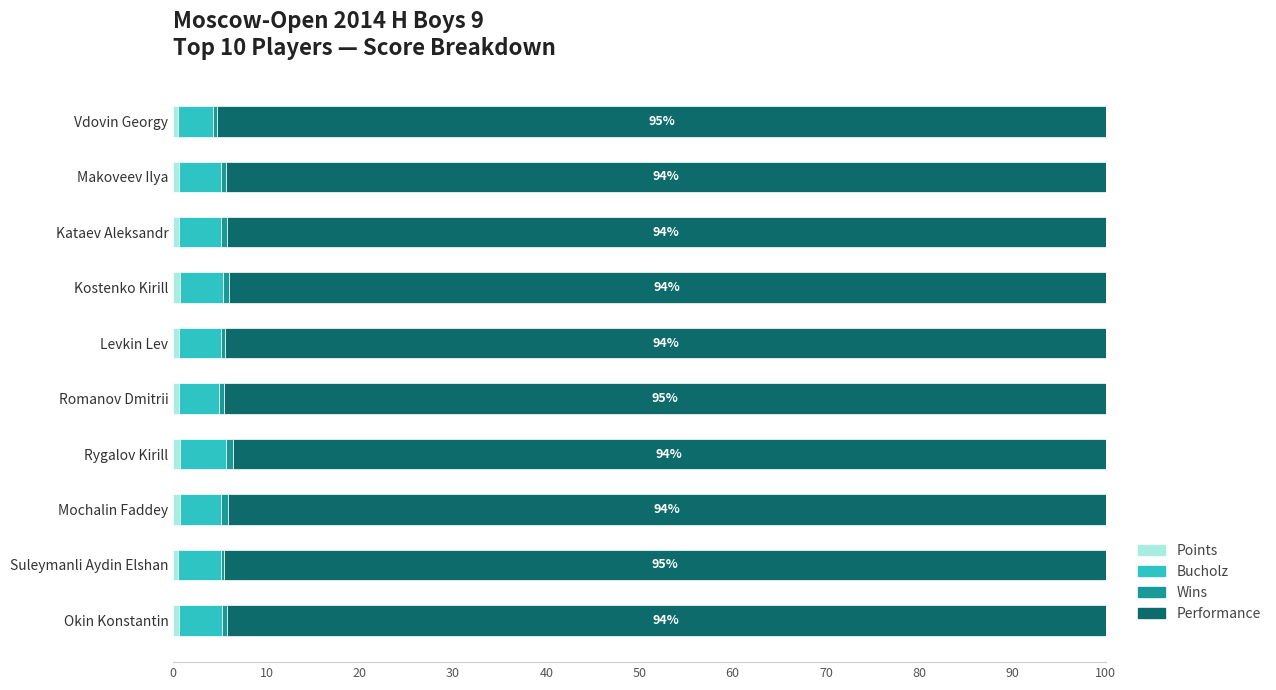

How many distinct data groups are displayed?

4